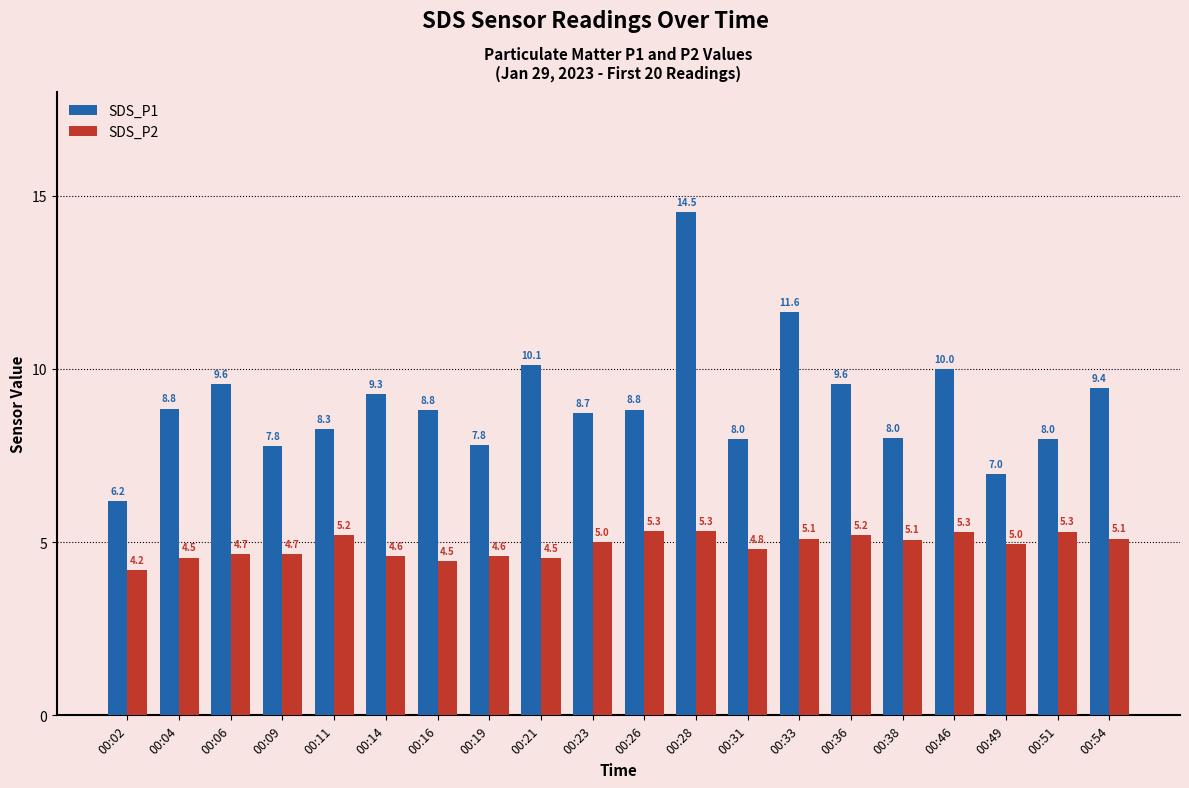

At which category is the sum across all series the highest?

00:28